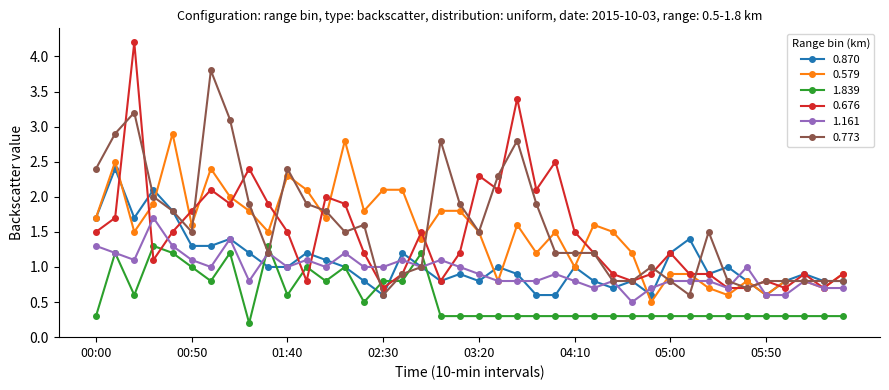

Reading left to right, what are all the values shown in this chart?

0.870: 1.7	2.4	1.7	2.1	1.8	1.3	1.3	1.4	1.2	1.0	1.0	1.2	1.1	1.0	0.8	0.6	1.2	1.0	0.8	0.9	0.8	1.0	0.9	0.6	0.6	1.0	0.8	0.7	0.8	0.6	1.2	1.4	0.9	1.0	0.8	0.6	0.8	0.9	0.8	0.8
0.579: 1.7	2.5	1.5	1.9	2.9	1.6	2.4	2.0	1.8	1.5	2.3	2.1	1.7	2.8	1.8	2.1	2.1	1.4	1.8	1.8	1.5	0.8	1.6	1.2	1.5	1.0	1.6	1.5	1.2	0.5	0.9	0.9	0.7	0.6	0.8	0.6	0.8	0.8	0.7	0.9
1.839: 0.3	1.2	0.6	1.3	1.2	1.0	0.8	1.2	0.2	1.3	0.6	1.0	0.8	1.0	0.5	0.8	0.8	1.2	0.3	0.3	0.3	0.3	0.3	0.3	0.3	0.3	0.3	0.3	0.3	0.3	0.3	0.3	0.3	0.3	0.3	0.3	0.3	0.3	0.3	0.3
0.676: 1.5	1.7	4.2	1.1	1.5	1.8	2.1	1.9	2.4	1.9	1.5	0.8	2.0	1.9	1.2	0.7	0.9	1.5	0.8	1.2	2.3	2.1	3.4	2.1	2.5	1.5	1.2	0.9	0.8	0.9	1.2	0.9	0.9	0.7	0.7	0.8	0.7	0.9	0.7	0.9
1.161: 1.3	1.2	1.1	1.7	1.3	1.1	1.0	1.4	0.8	1.2	1.0	1.1	1.0	1.2	1.0	1.0	1.1	1.0	1.1	1.0	0.9	0.8	0.8	0.8	0.9	0.8	0.7	0.8	0.5	0.7	0.8	0.8	0.8	0.7	1.0	0.6	0.6	0.8	0.7	0.7
0.773: 2.4	2.9	3.2	2.0	1.8	1.5	3.8	3.1	1.9	1.2	2.4	1.9	1.8	1.5	1.6	0.6	0.9	1.0	2.8	1.9	1.5	2.3	2.8	1.9	1.2	1.2	1.2	0.8	0.8	1.0	0.8	0.6	1.5	0.8	0.7	0.8	0.8	0.8	0.8	0.8